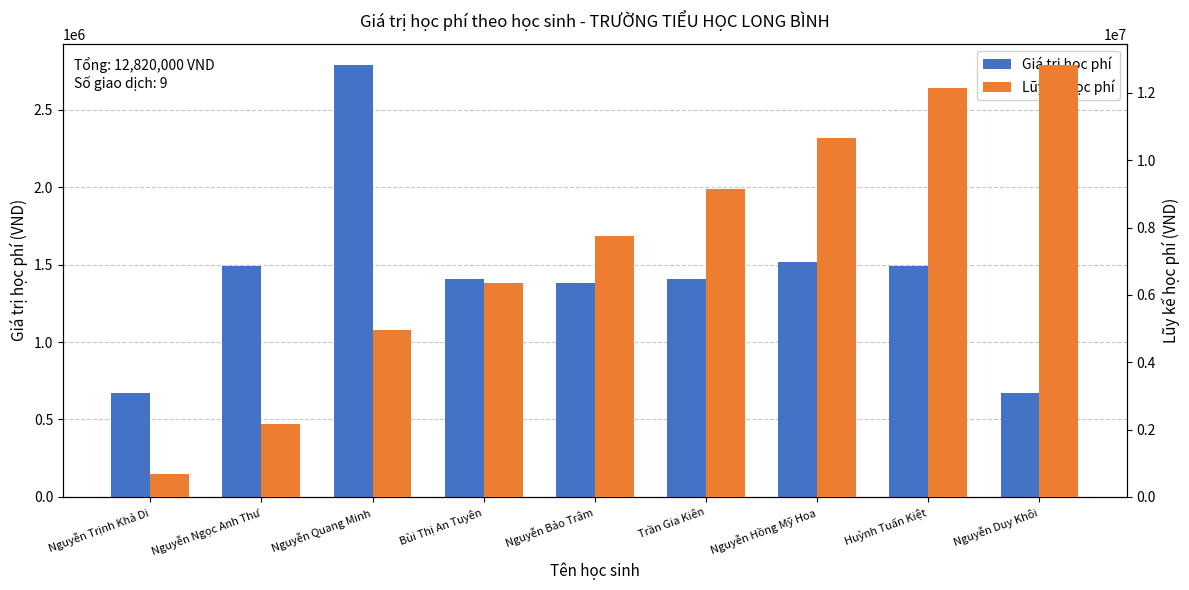

What is the difference between the second highest and minimum values in the Lũy kế học phí series?

11482000